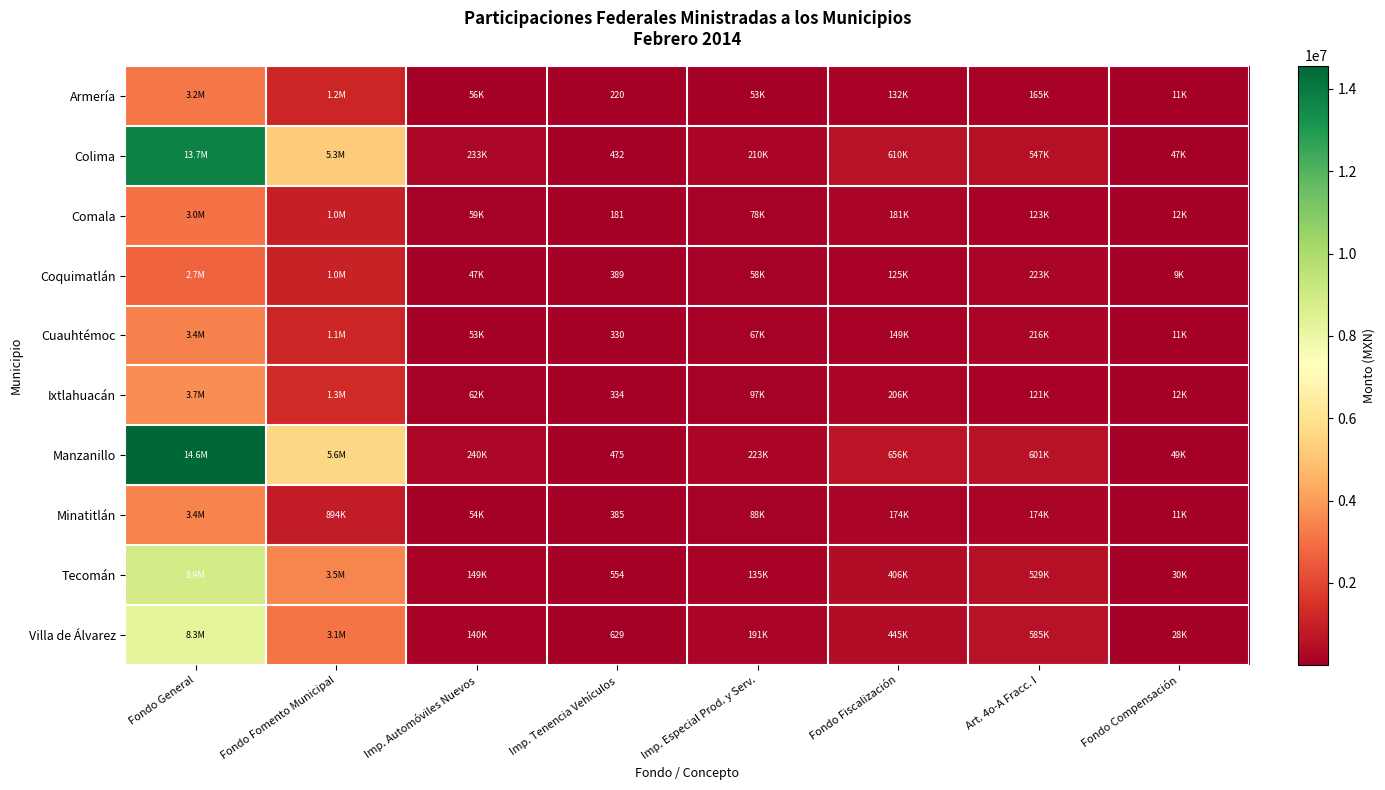

At how many categories does at least one series exceed 6858093?

1